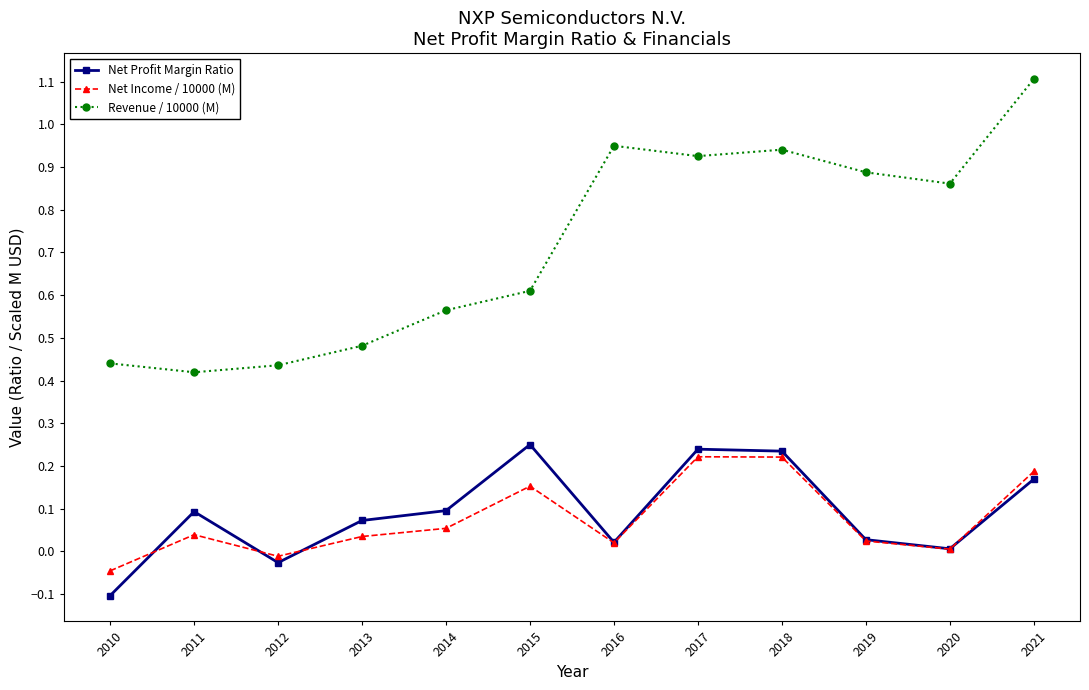

Which category has the highest value across all series?

2021